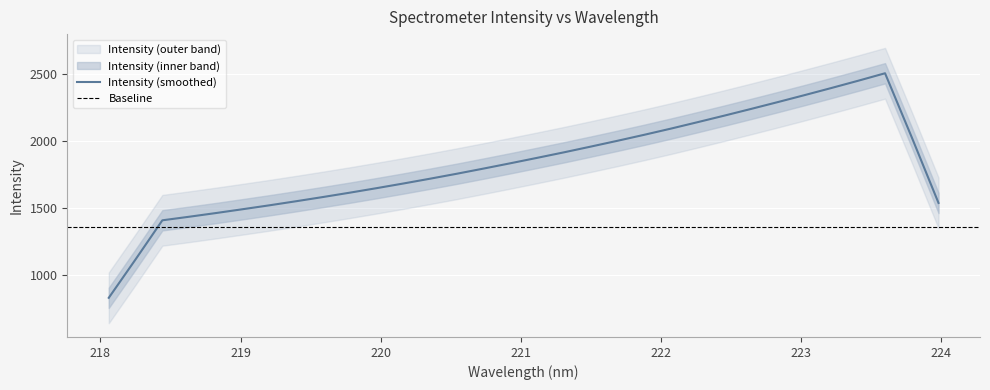

At which category does the chart reach its minimum across all series?

218.0596